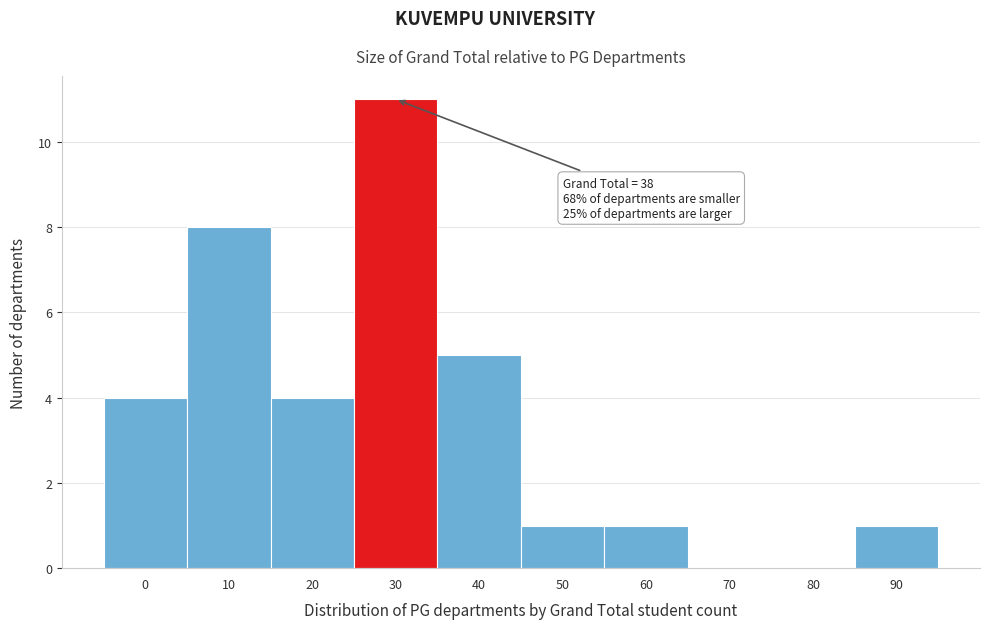

Reading right to left, transcribe all the data shown in this chart.

90=1	80=0	70=0	60=1	50=1	40=5	30=11	20=4	10=8	0=4